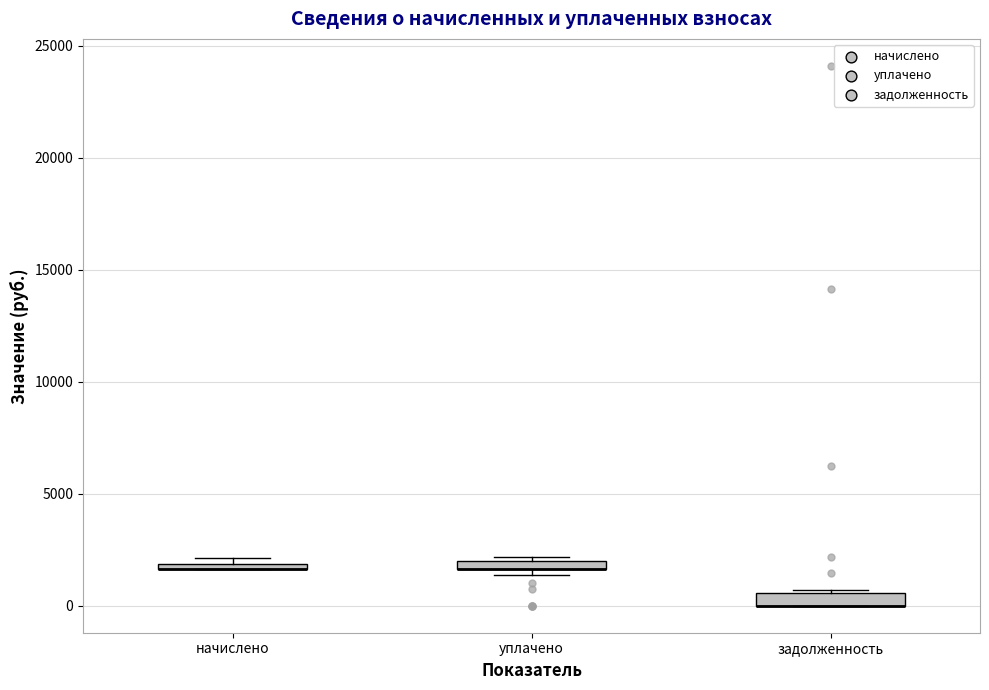

Where is the upper edge of the box for начислено on the y-axis? The values are not printed on the chart, so give them approximately, as read against the axis.

2000